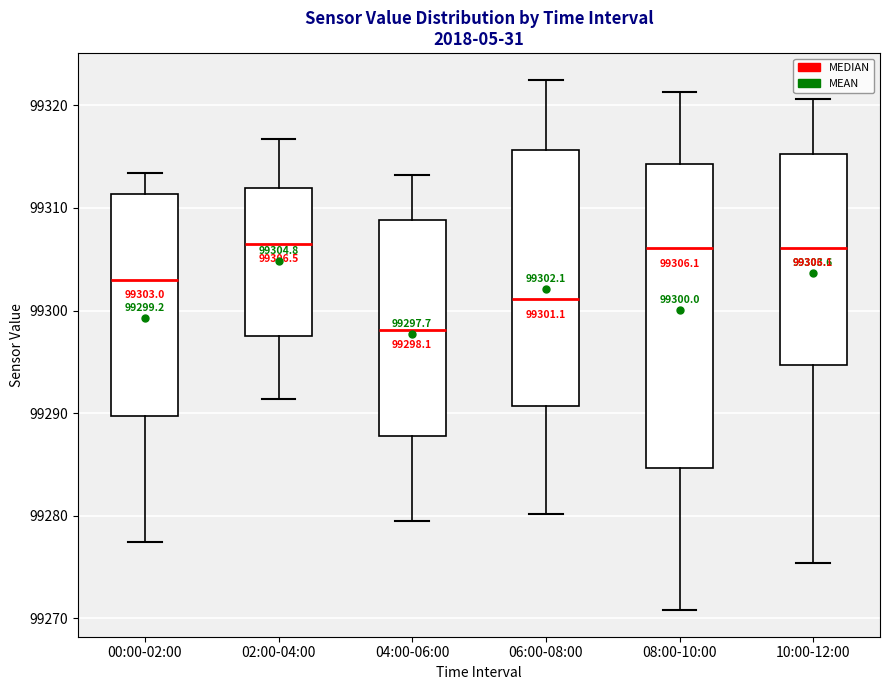

Comparing the boxes themselves (not the whiskers), which one is the tallest?

08:00-10:00